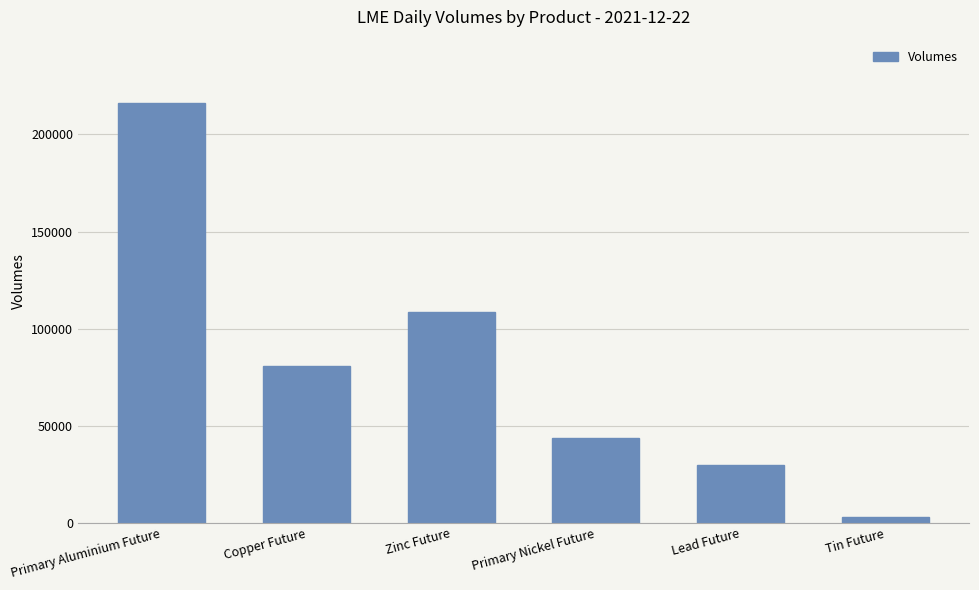

What is the value of the 4th bar from the left?

43476